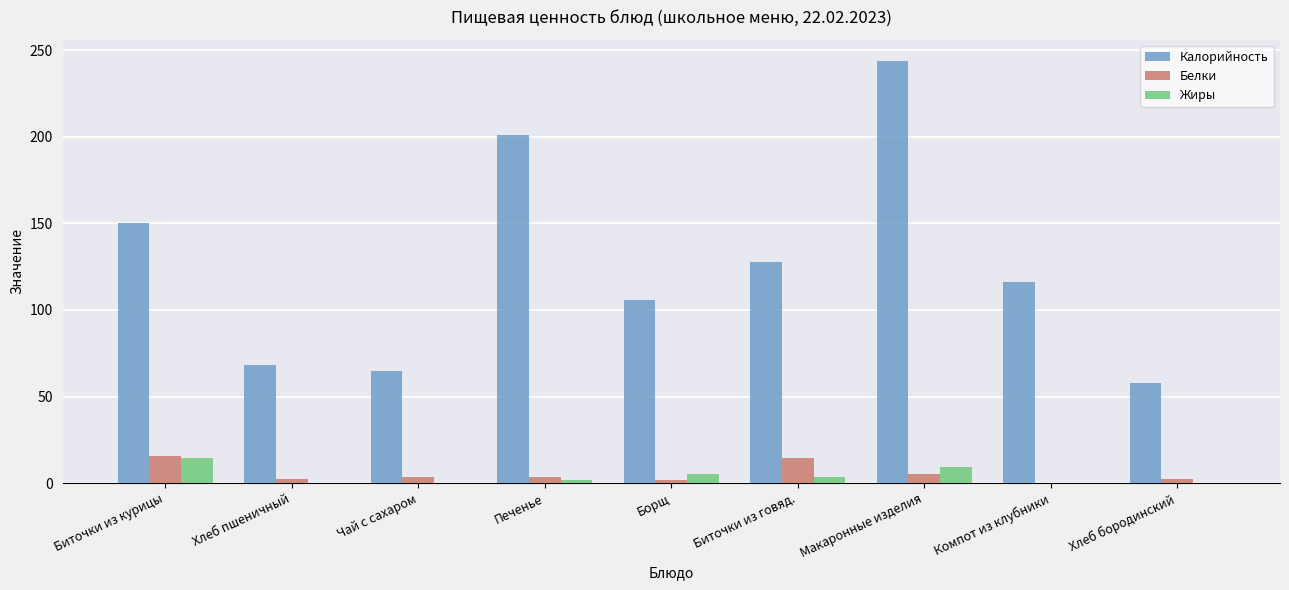

What is the total value across all series at Компот из клубники?

116.3